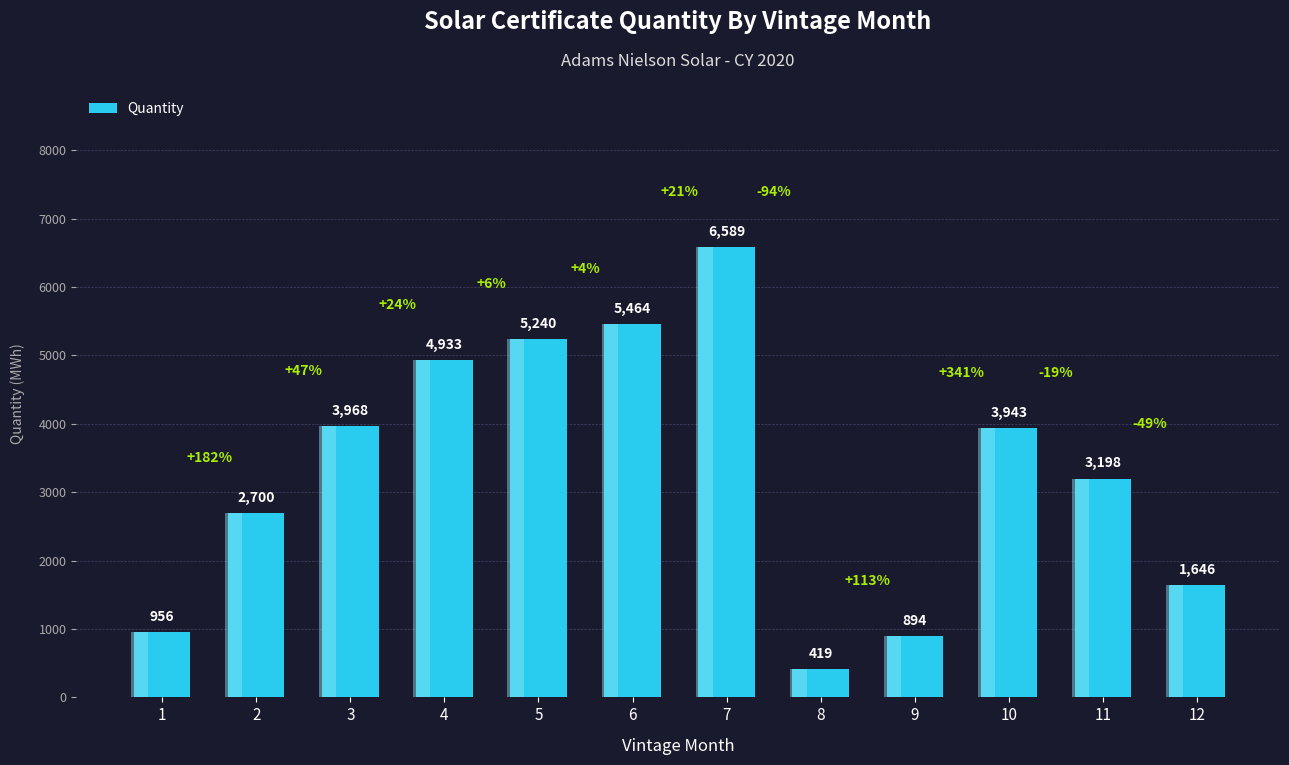

List the labels in order of value, largest first.

7, 6, 5, 4, 3, 10, 11, 2, 12, 1, 9, 8